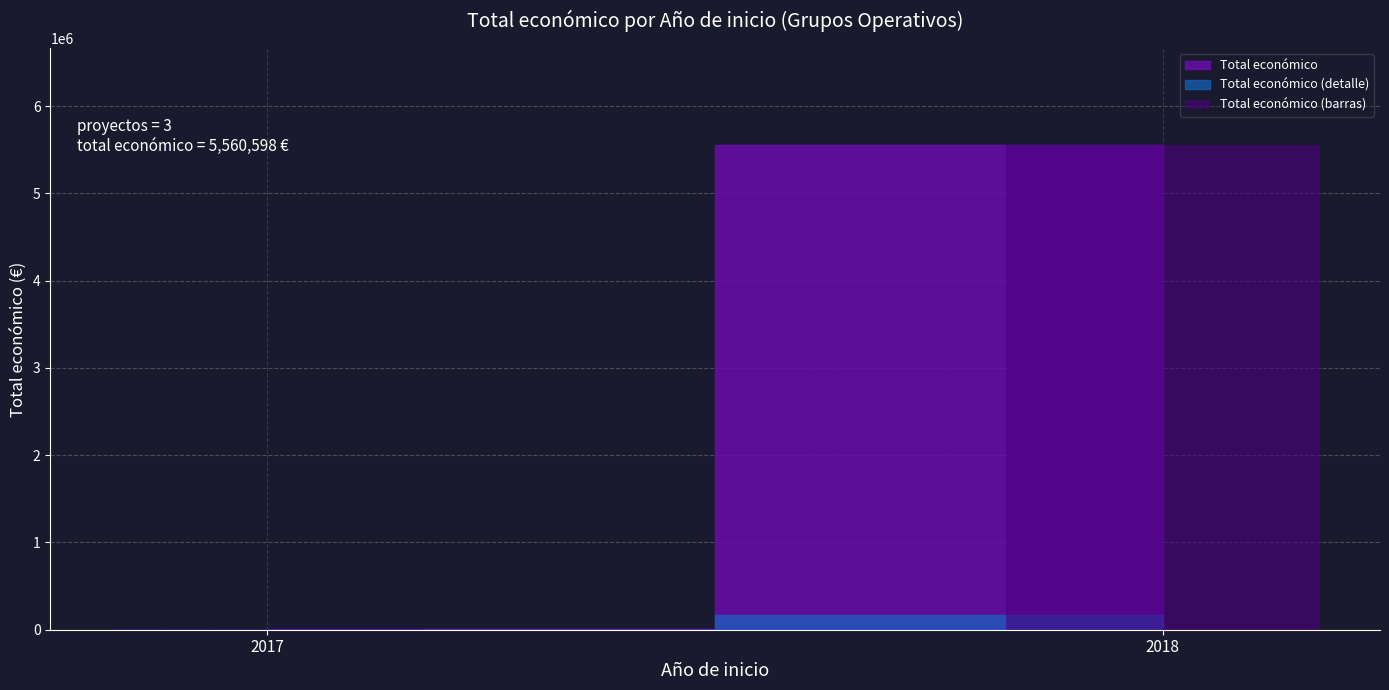

What is the sum of the values at 2017 and 2018?

5560598